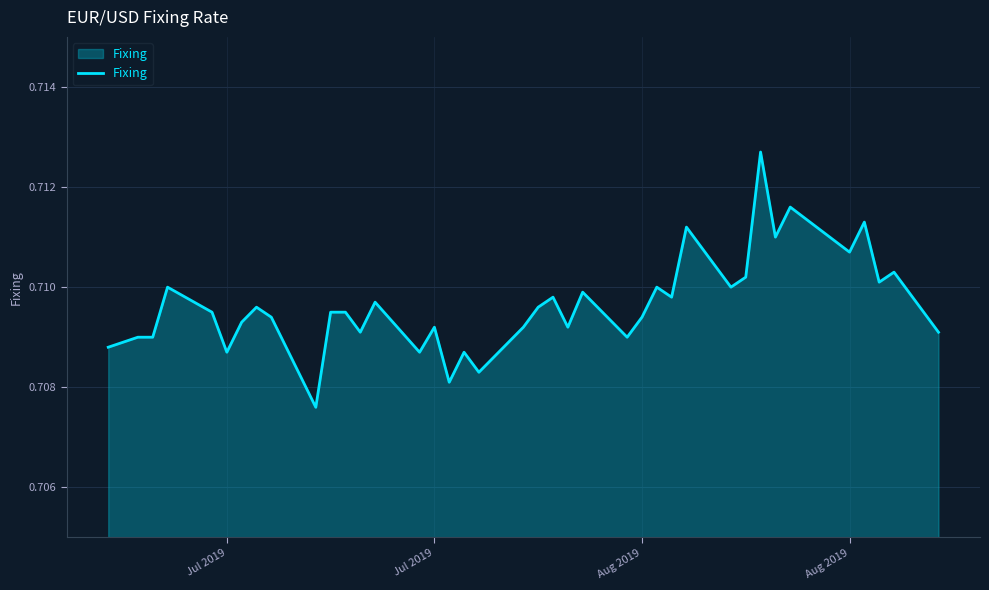

How many lines are shown in the chart?

1